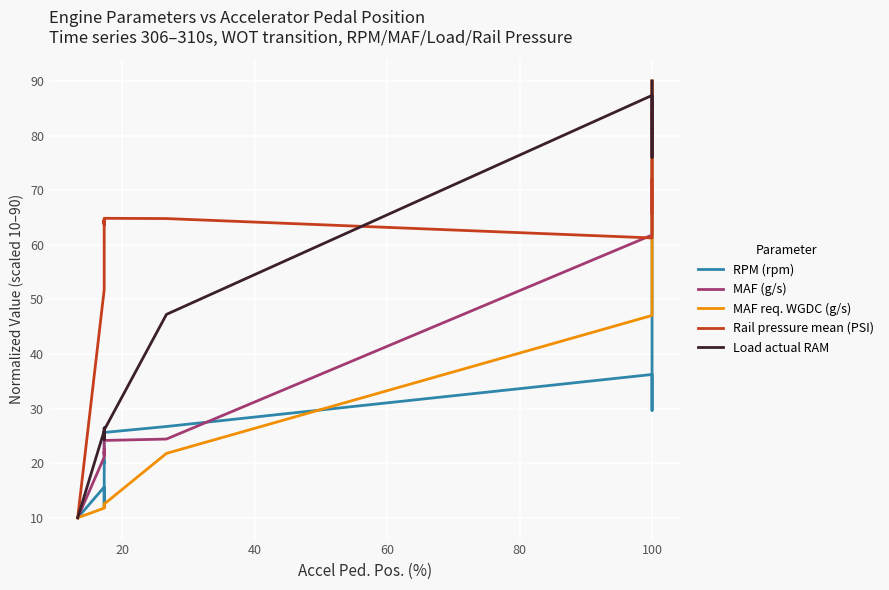

What is the sum of all MAF (g/s) values?

2034.7